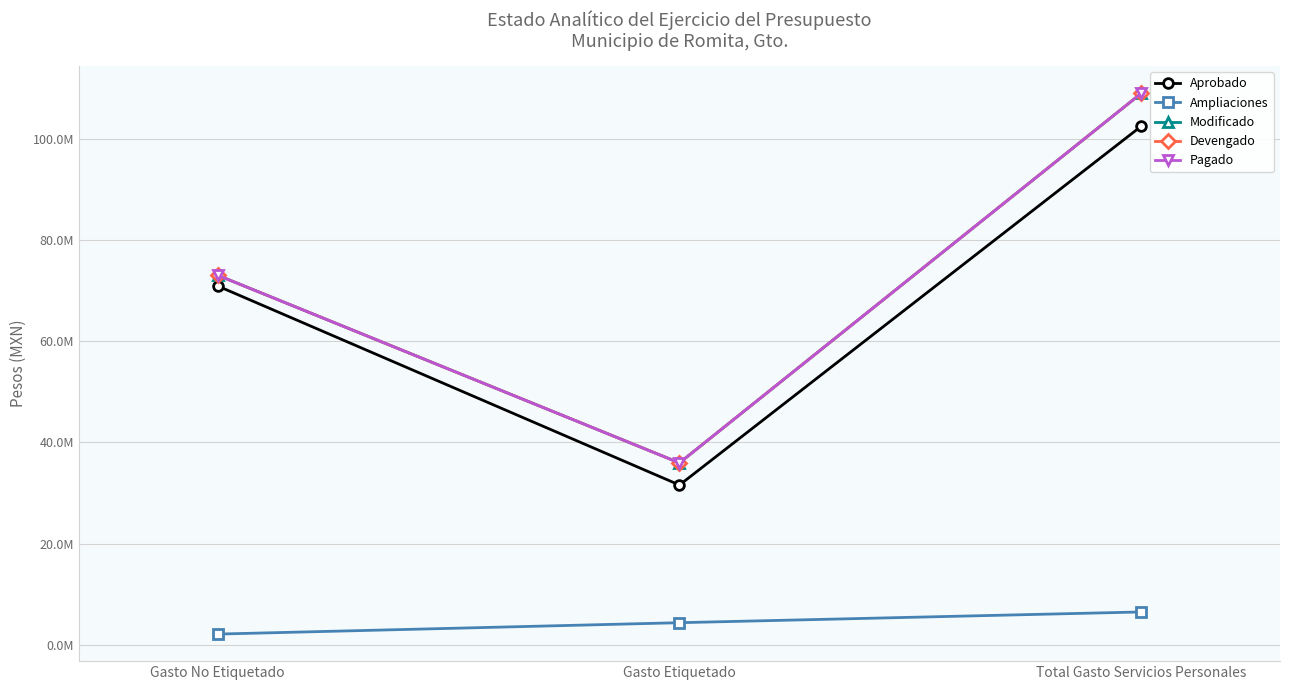

True or false: Pagado has a value of 108989512.6 at Total Gasto Servicios Personales.

True